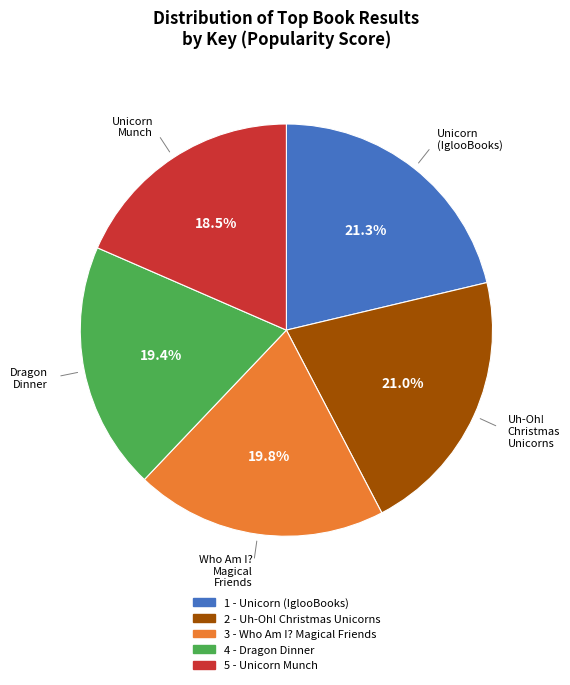

To the nearest percent, what is the average slice percentage?

20%